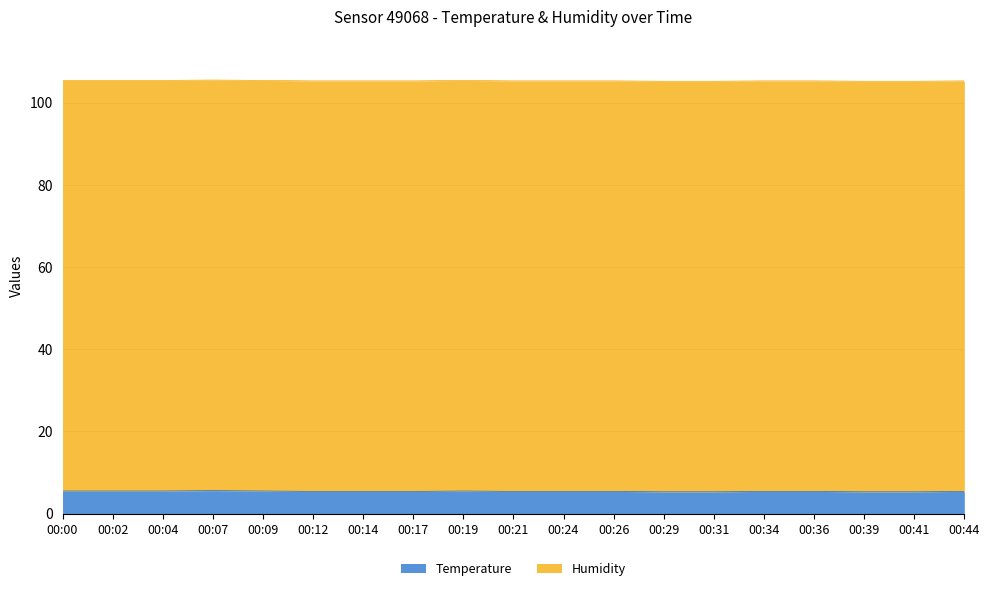

Count the values in the range 5 to 6.

19